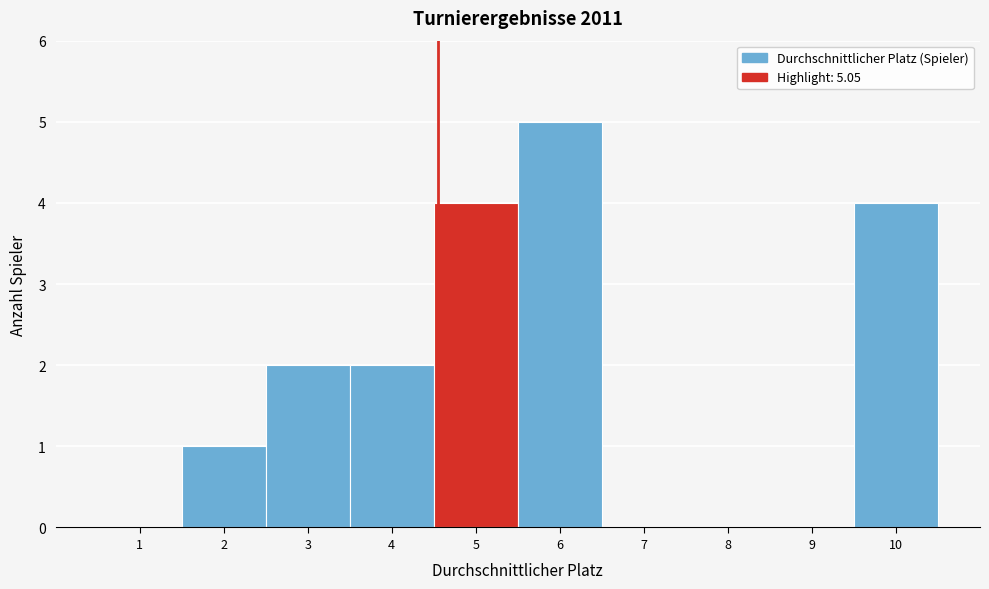

Reading left to right, what are all the values shown in this chart?

1=0	2=1	3=2	4=2	5=4	6=5	7=0	8=0	9=0	10=4